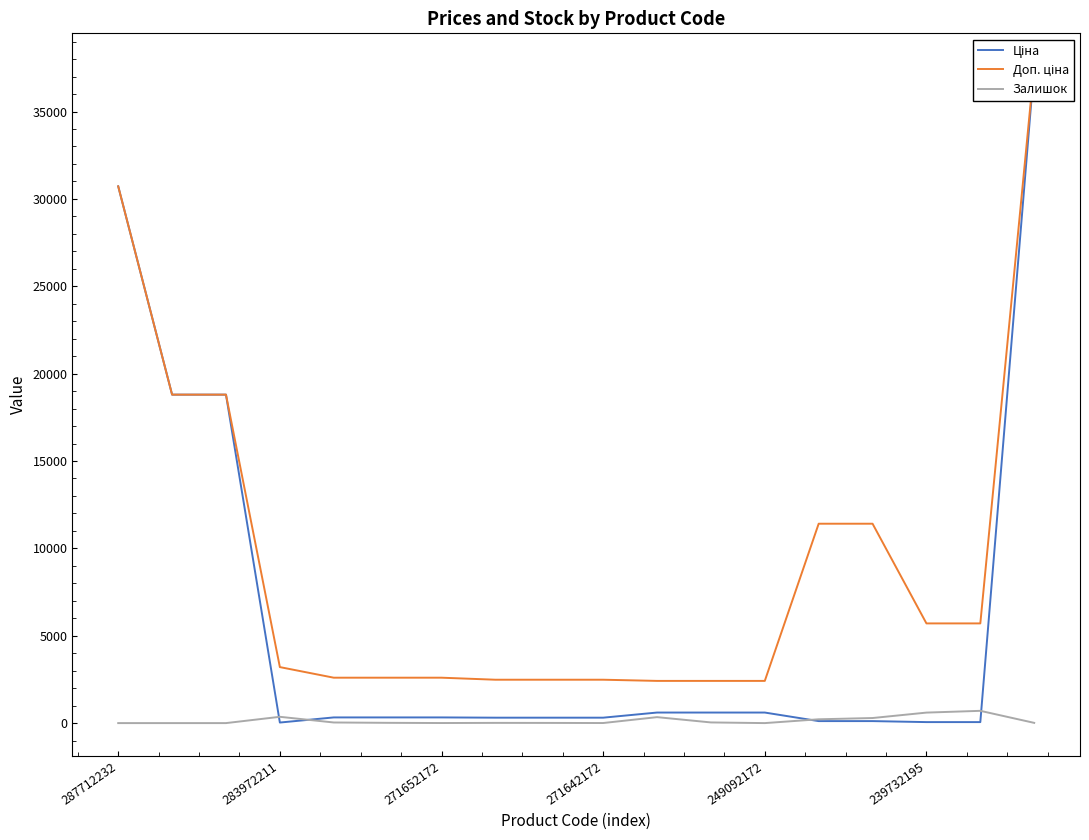

Does the chart display data point markers on the line(s)?

No